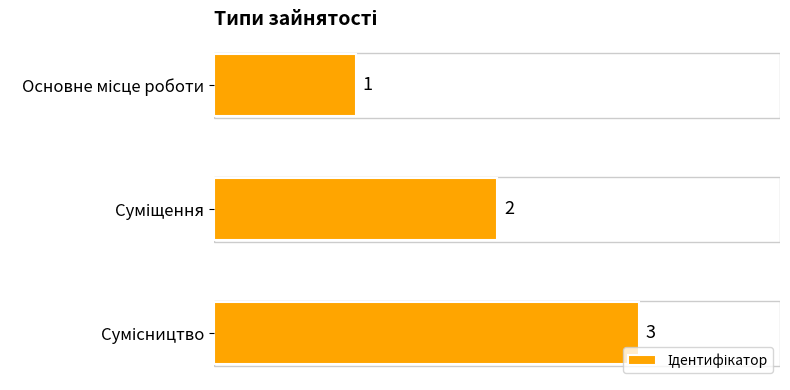

What is the value of the 2nd bar from the top?

2